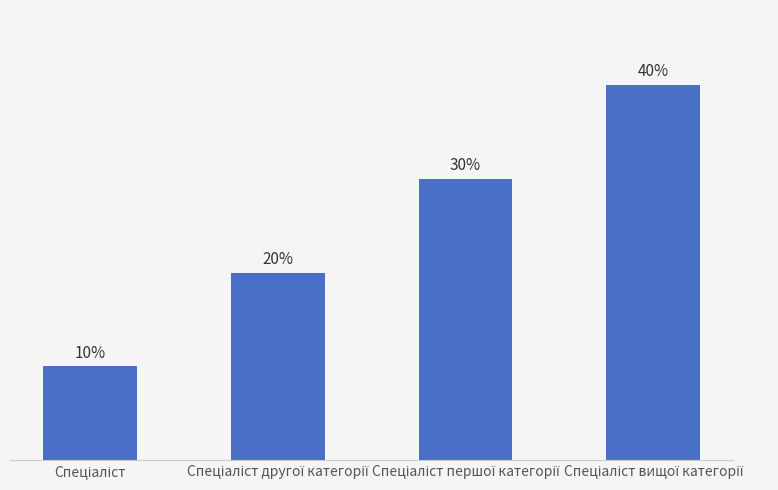

Where does the data first go above 30?

Спеціаліст вищої категорії